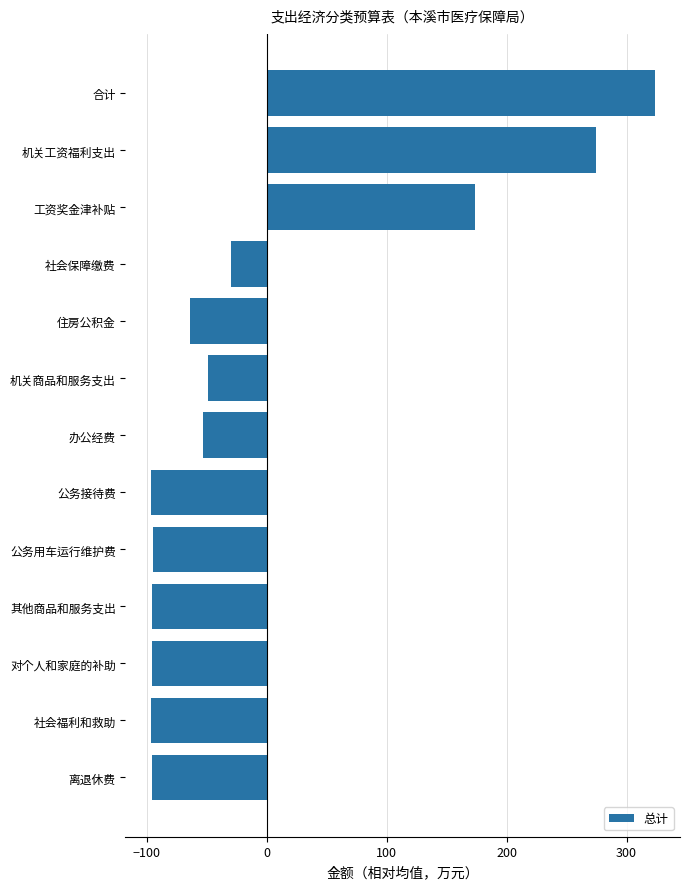

What is the change in value from 住房公积金 to 公务接待费?

-32.8